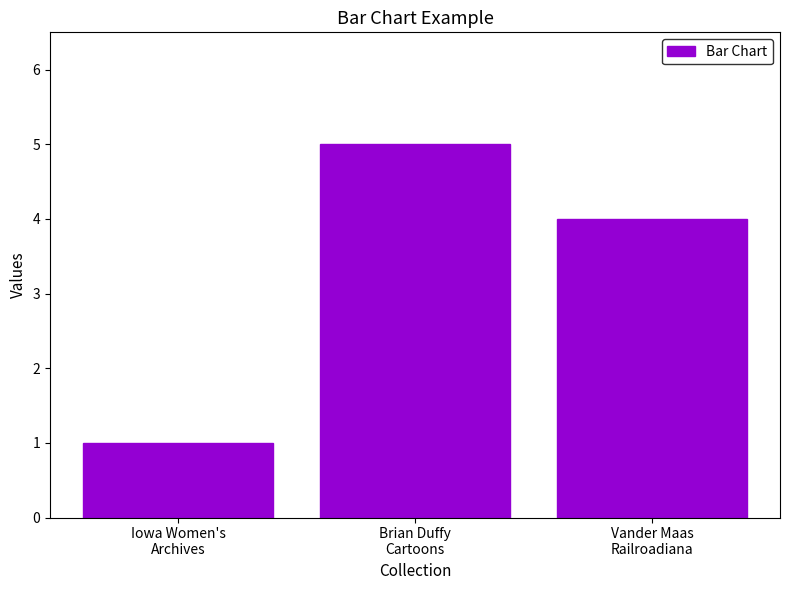

Reading left to right, what are all the values shown in this chart?

Iowa Women's
Archives=1	Brian Duffy
Cartoons=5	Vander Maas
Railroadiana=4